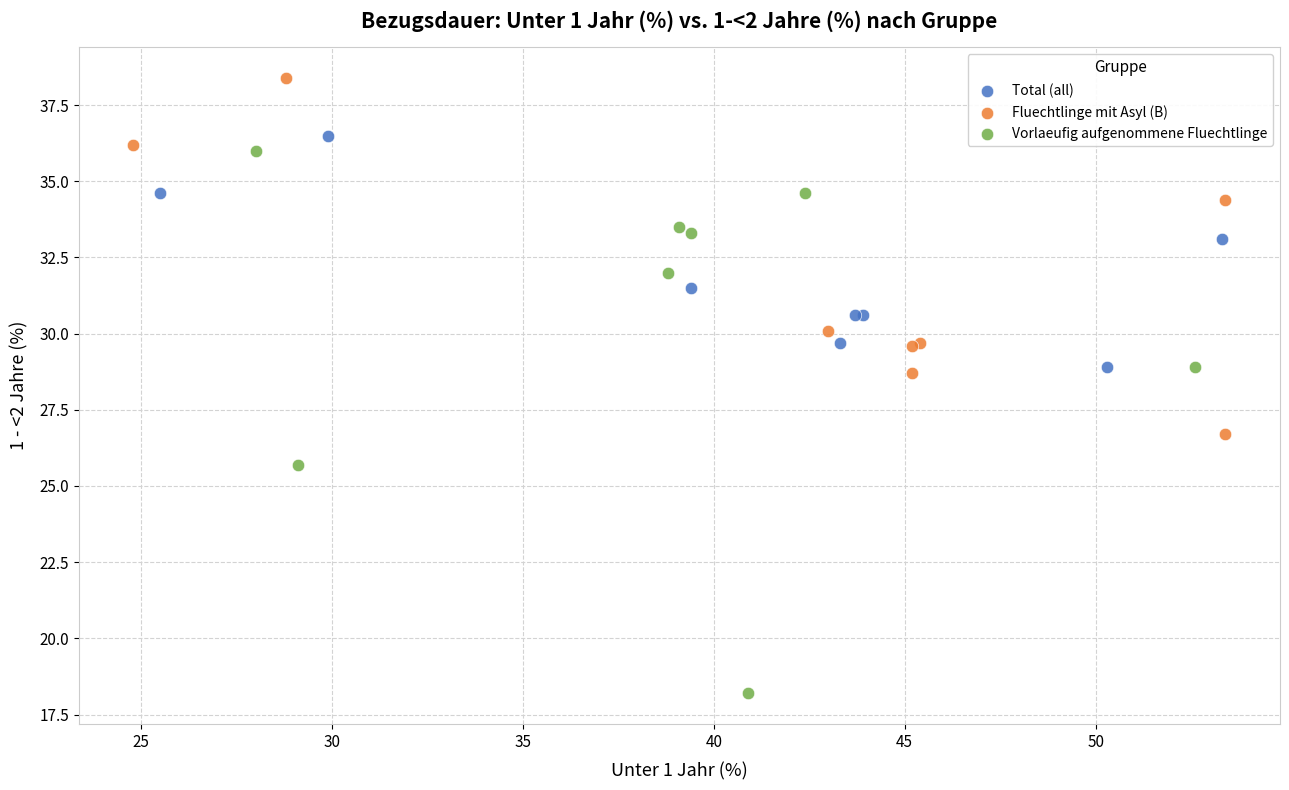

Which series contains the lowest Y value?

Vorlaeufig aufgenommene Fluechtlinge